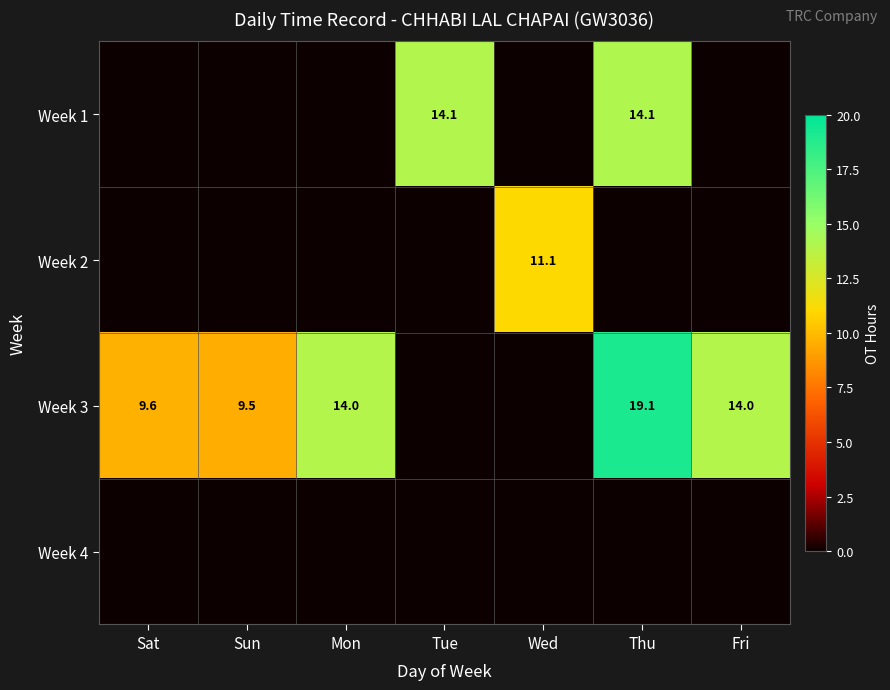

Count the number of data series in this chart.

4